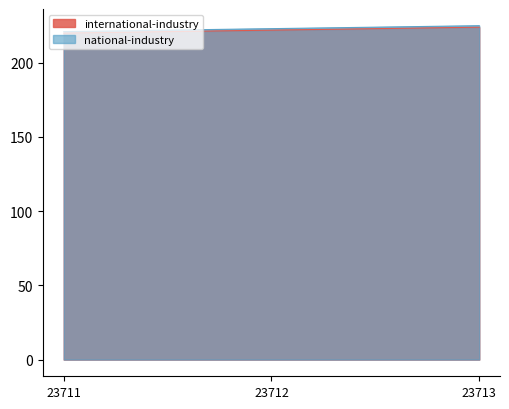

What is the sum of the international-industry values at 23711 and 23713?

444